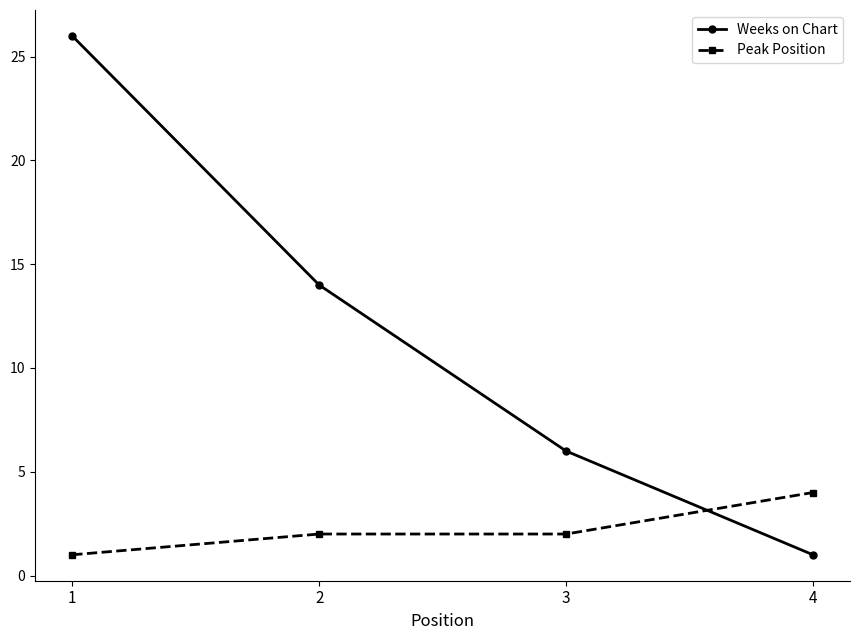

What is the sum of all Peak Position values?

9